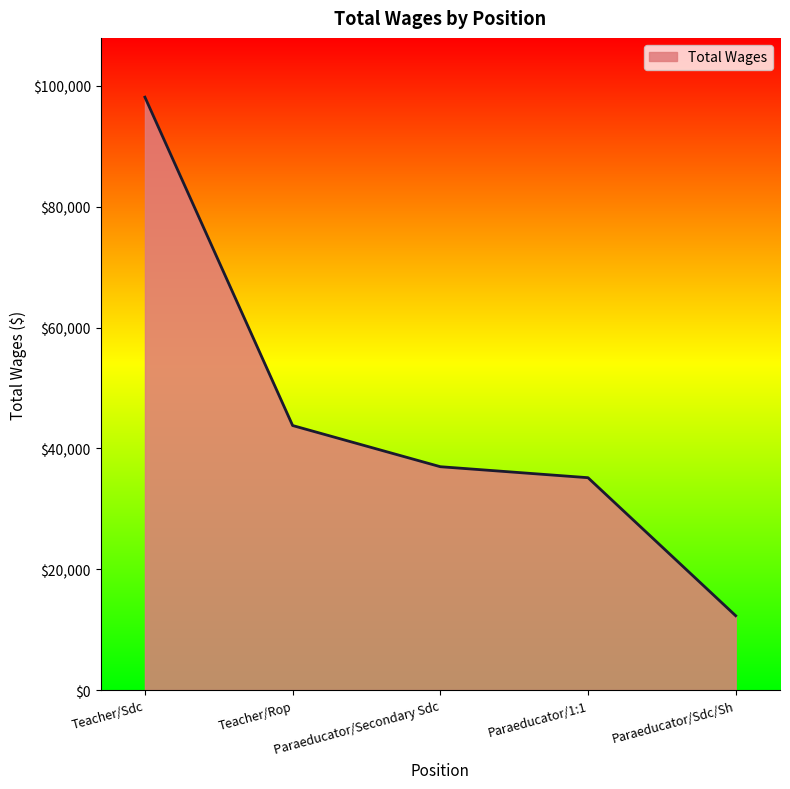

At which category does the chart reach its peak across all series?

Teacher/Sdc